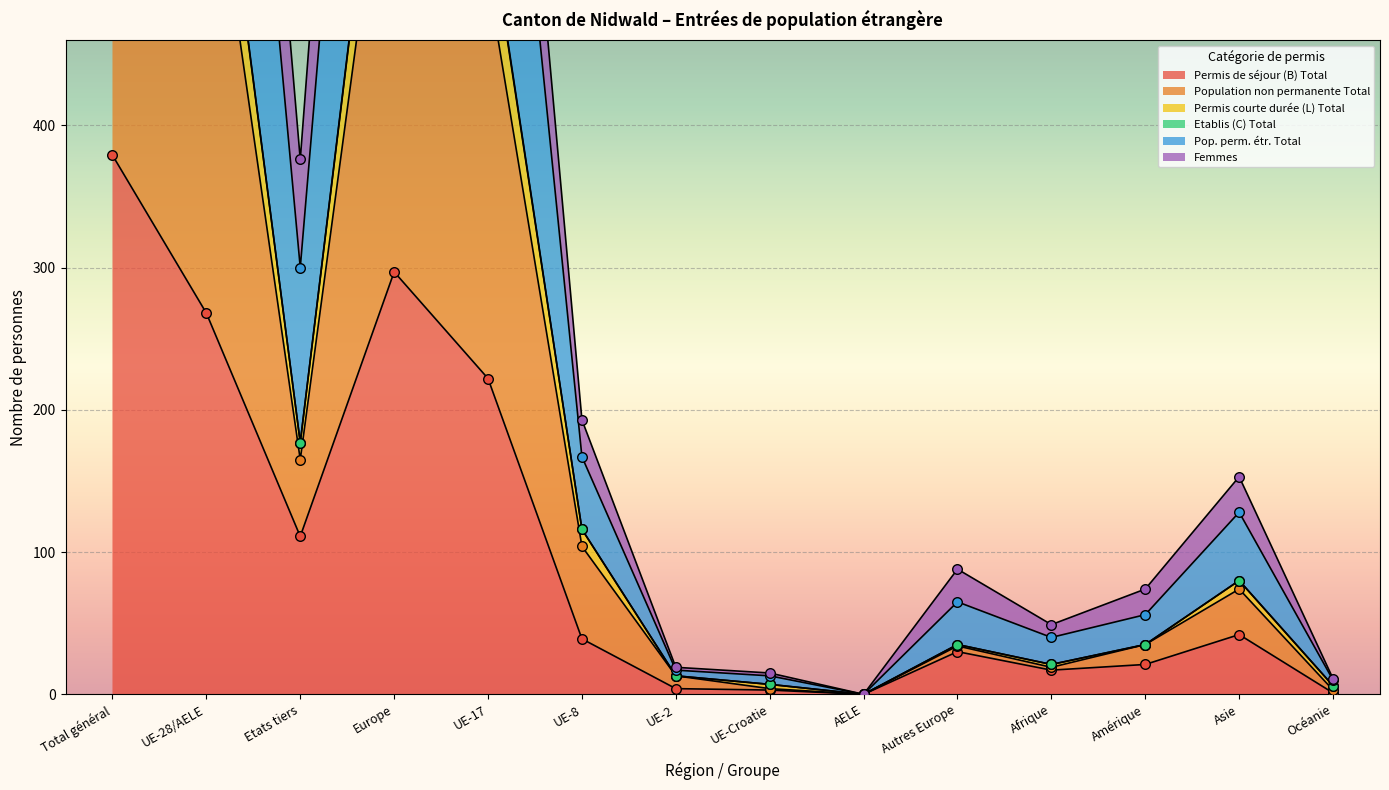

Which series reaches the minimum Y coordinate?

Permis de séjour (B) Total